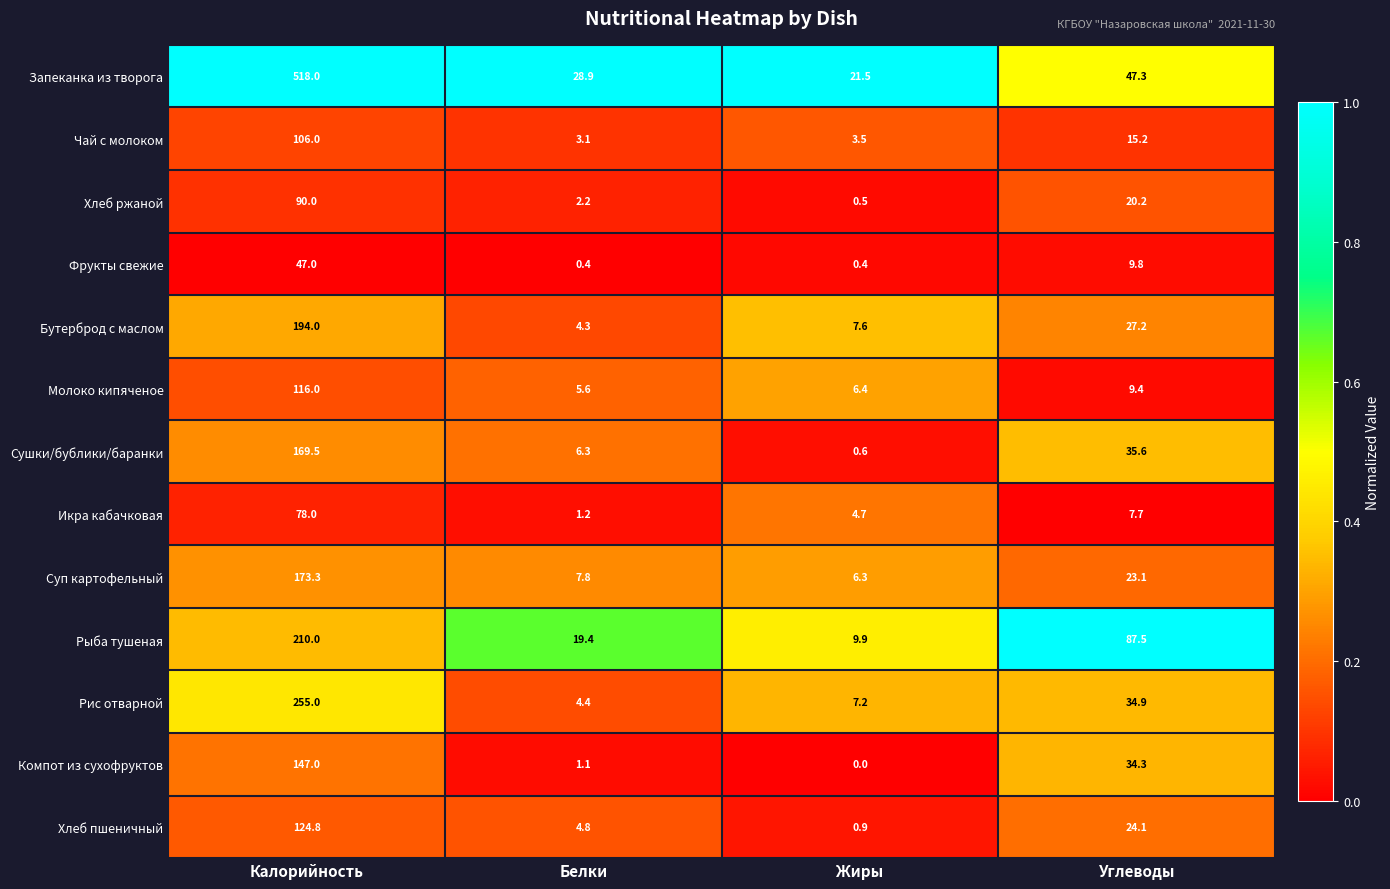

Which category has the lowest value in the Рыба тушеная series?

Жиры